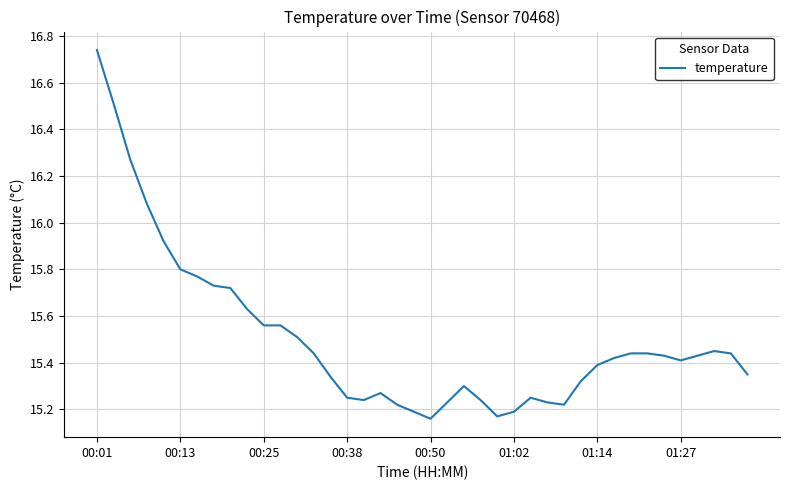

What is the difference between the maximum and minimum values?

1.6